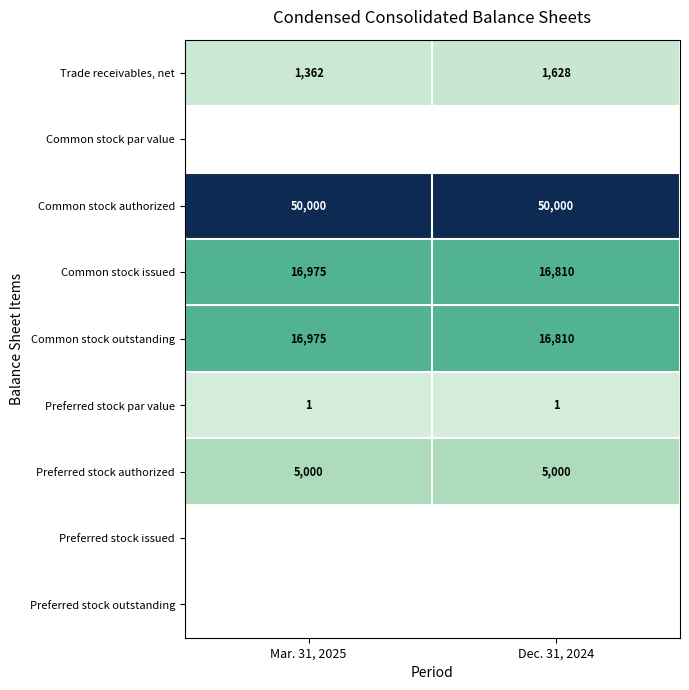

At which category does the chart reach its peak across all series?

Mar. 31, 2025